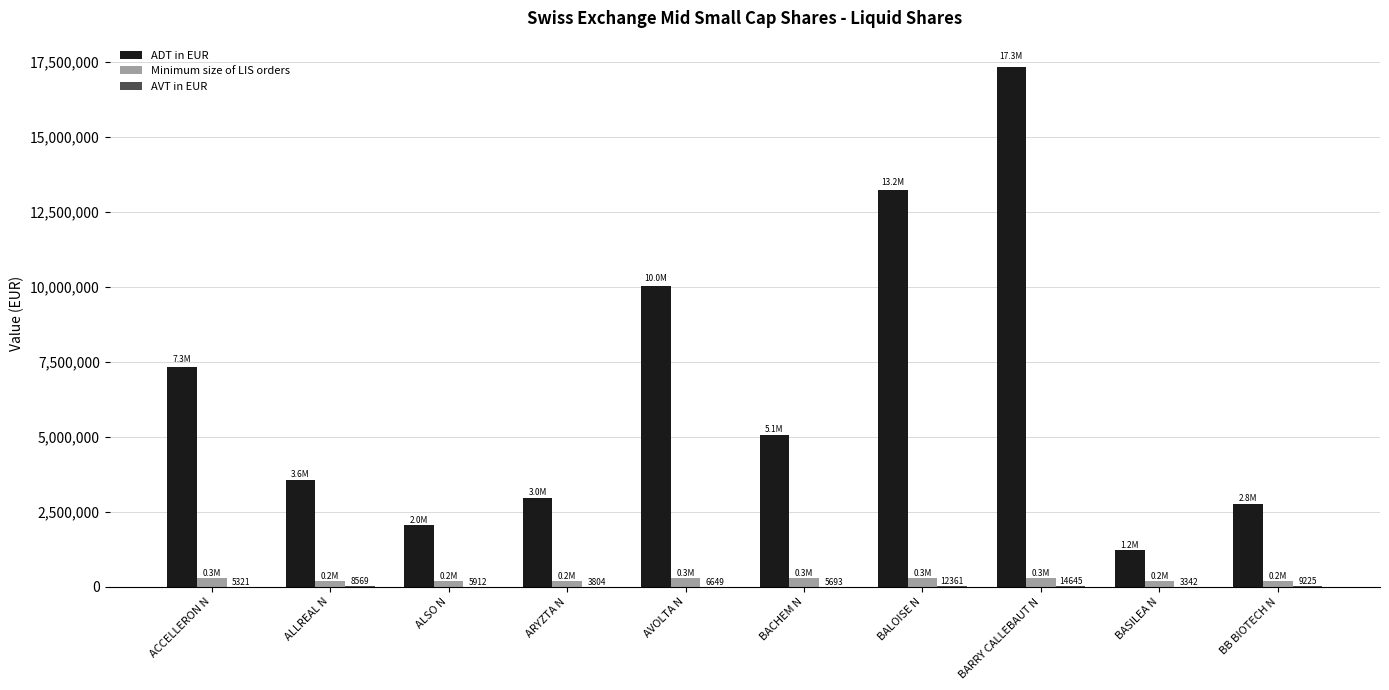

What is the total value across all series at ALSO N?

2250388.6